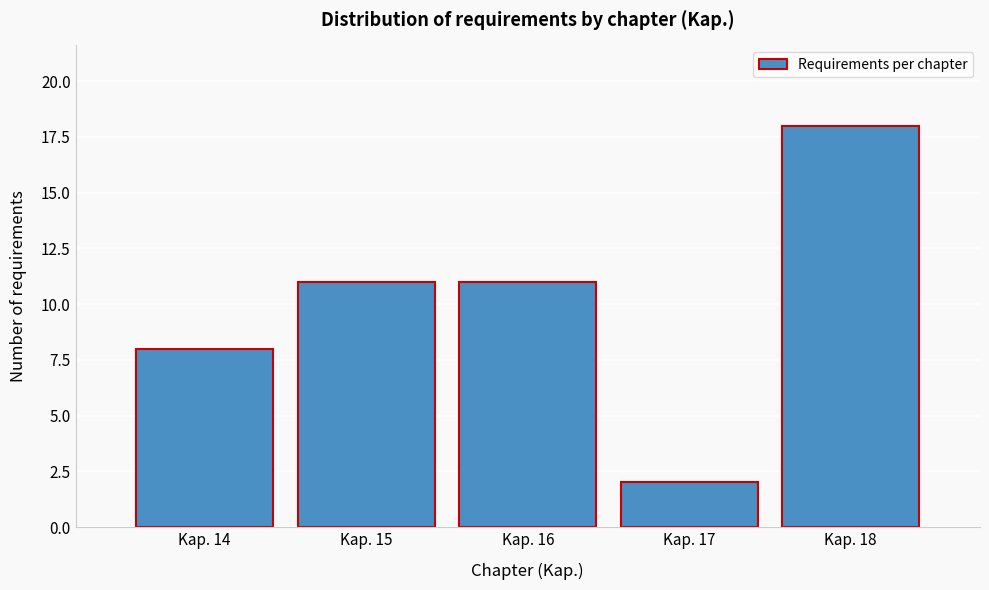

Reading right to left, transcribe all the data shown in this chart.

Kap. 18=18	Kap. 17=2	Kap. 16=11	Kap. 15=11	Kap. 14=8